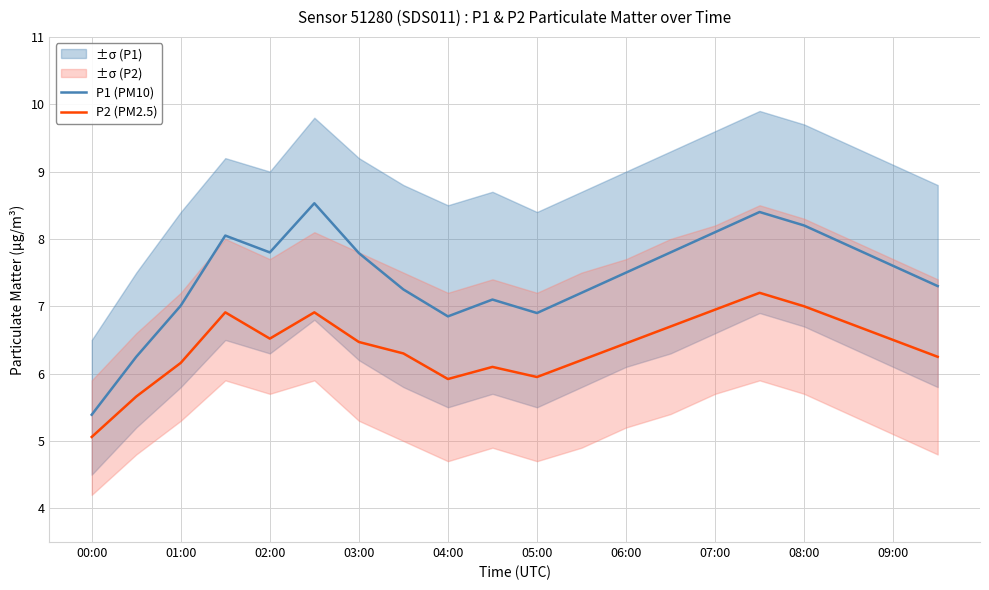

True or false: P1 (PM10) has a value of 6.9 at 05:00.

True